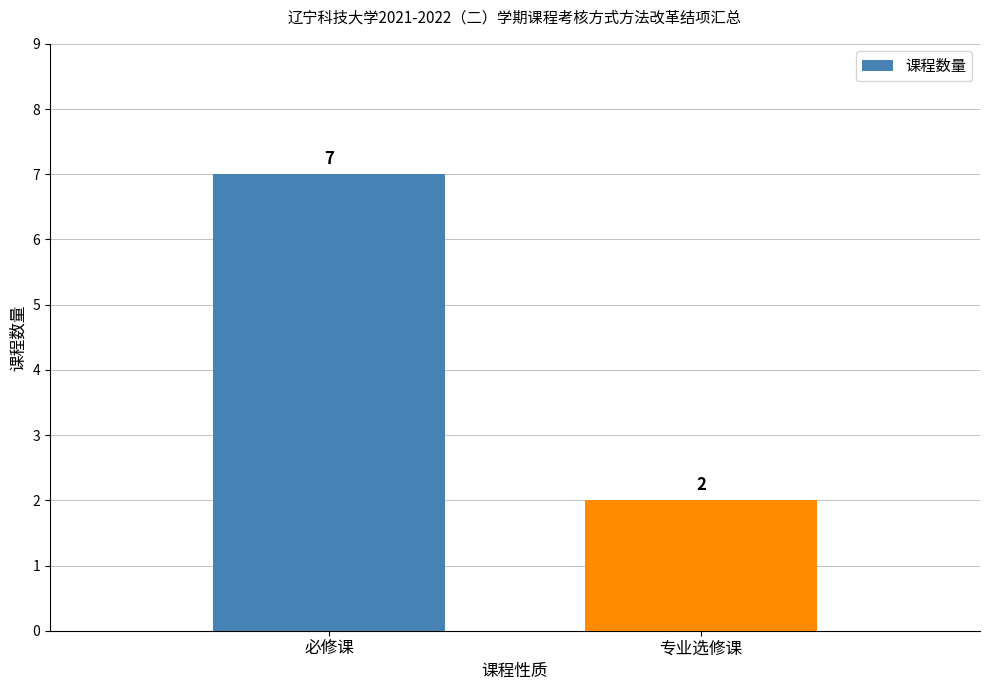

Does the chart contain any negative values?

No